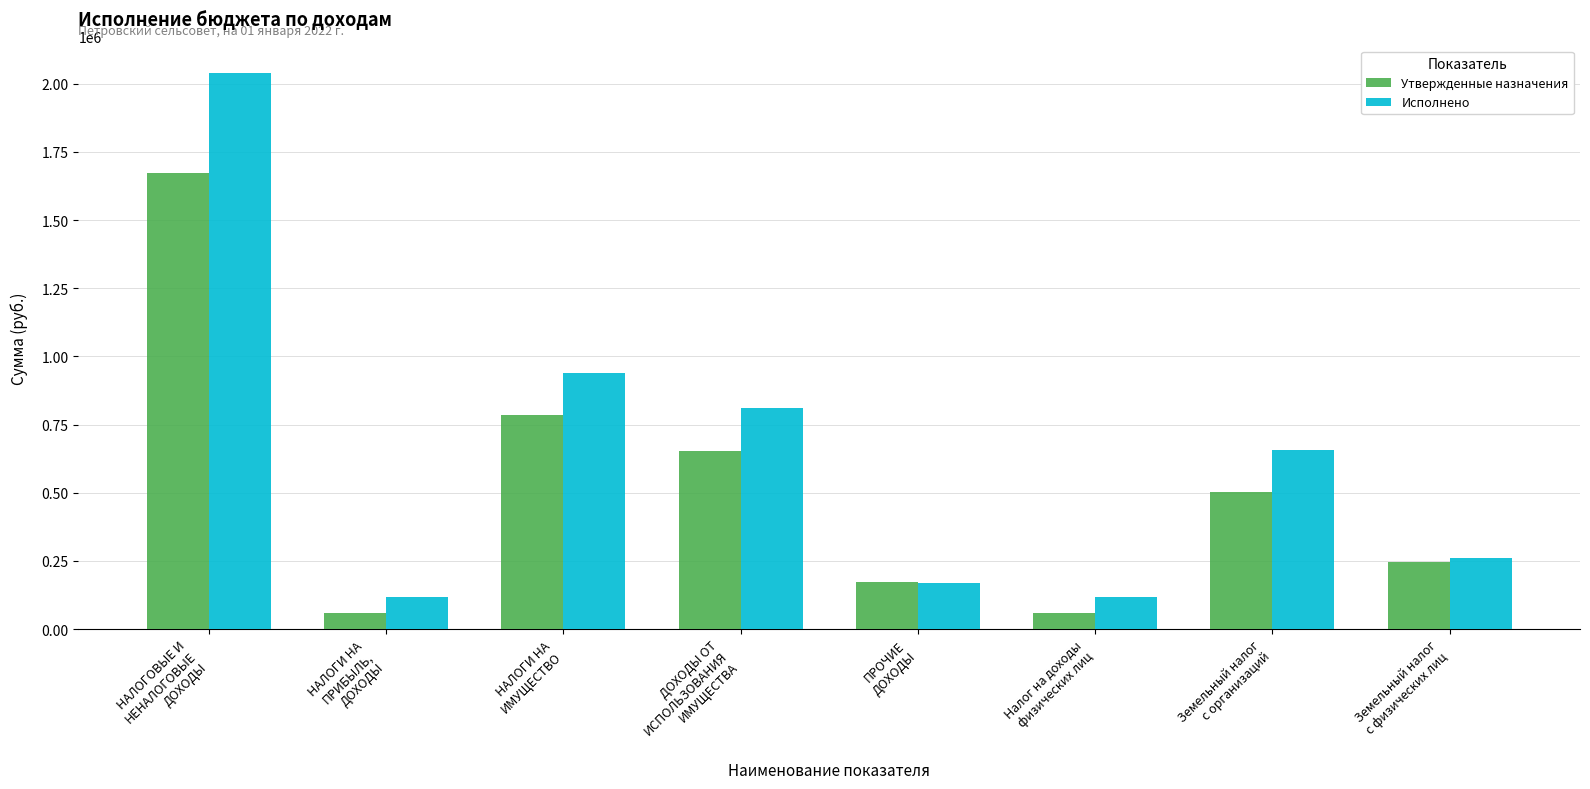

What is the lowest value of the Исполнено series?

116945.6